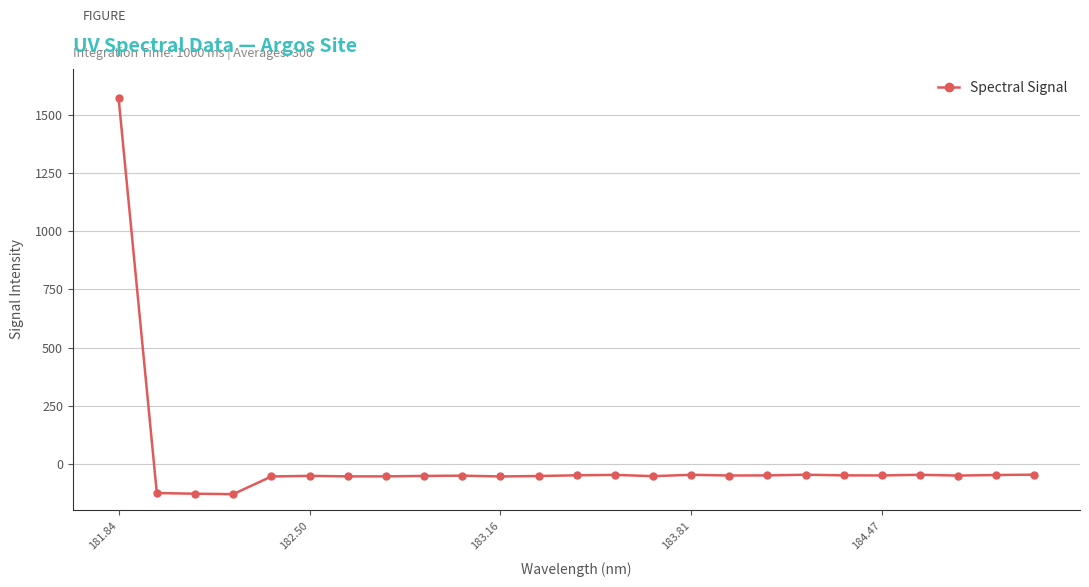

What is the value of the 17th point from the left?

-50.3